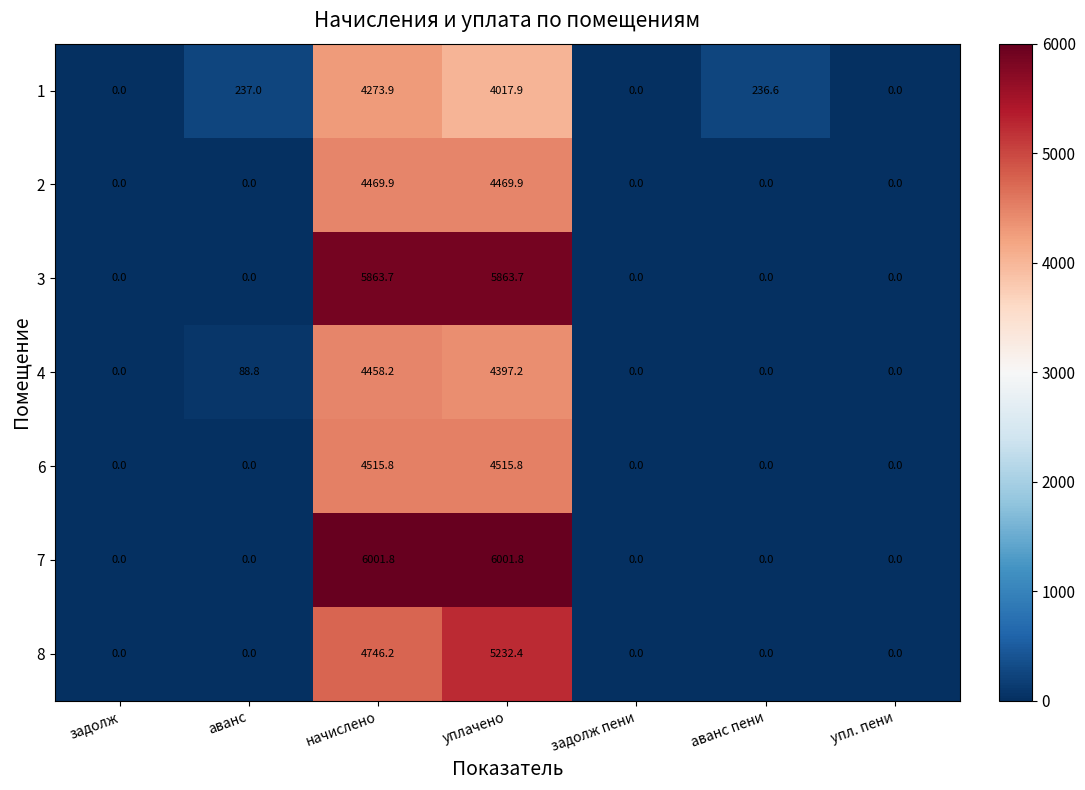

How many categories are shown in the chart?

7